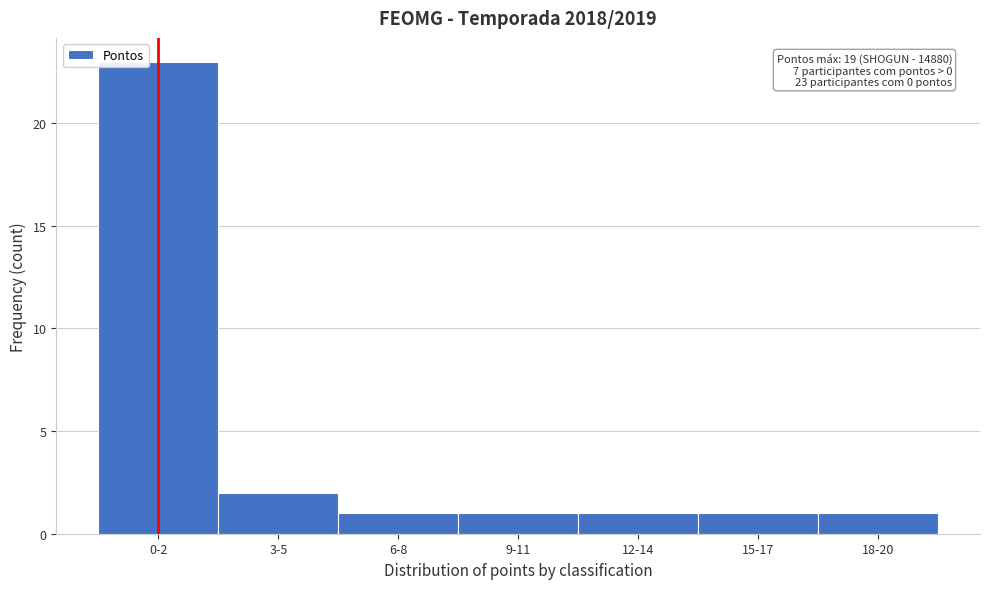

Reading right to left, list all the values displayed in this chart.

18-20=1	15-17=1	12-14=1	9-11=1	6-8=1	3-5=2	0-2=23